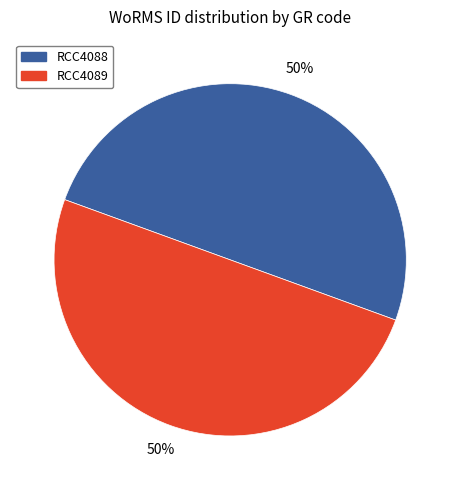

Combined, do RCC4089 and RCC4088 account for over 50%?

Yes